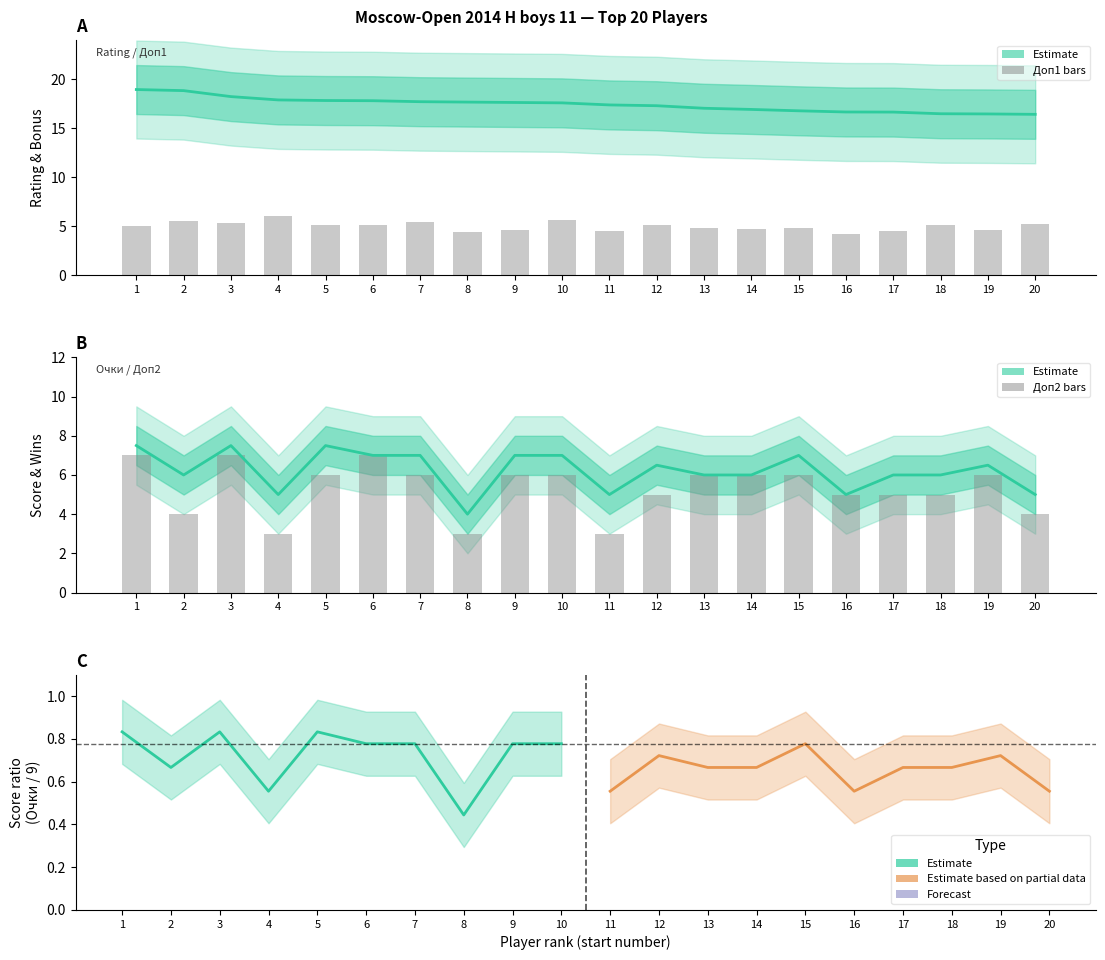

List the series in order of their peak value, highest first.

Рейт., Очки, Доп2, Доп1